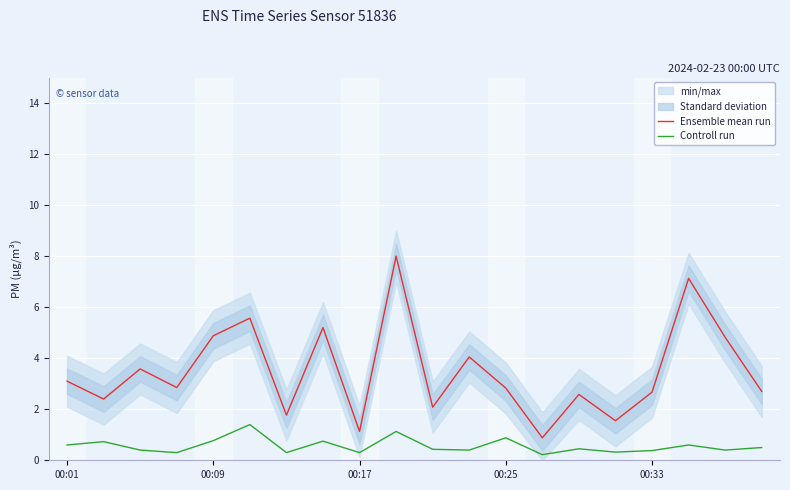

What is the highest value of the Controll run series?

1.4